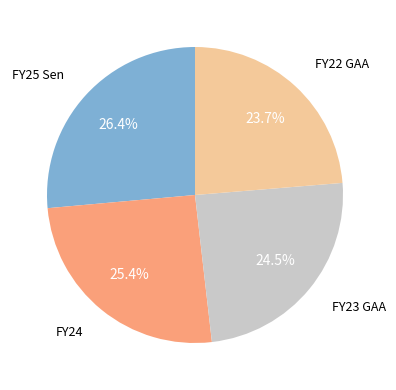

Does any single category account for the majority?

No